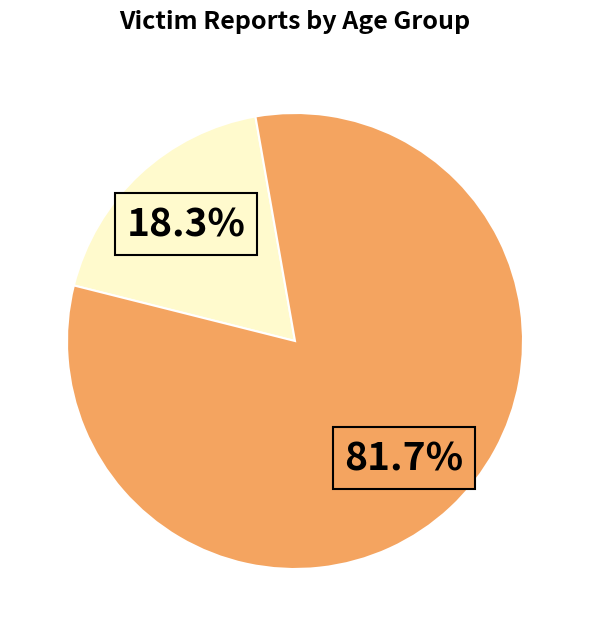

Is there any slice that represents more than half of the pie?

Yes